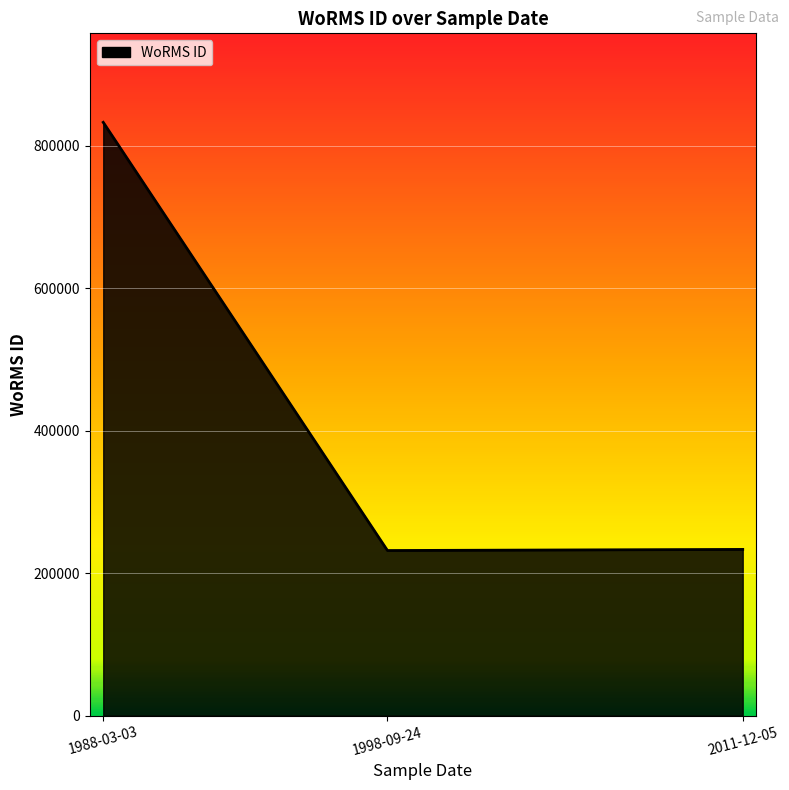

What is the sum of the values at 2011-12-05 and 1988-03-03?

1066452